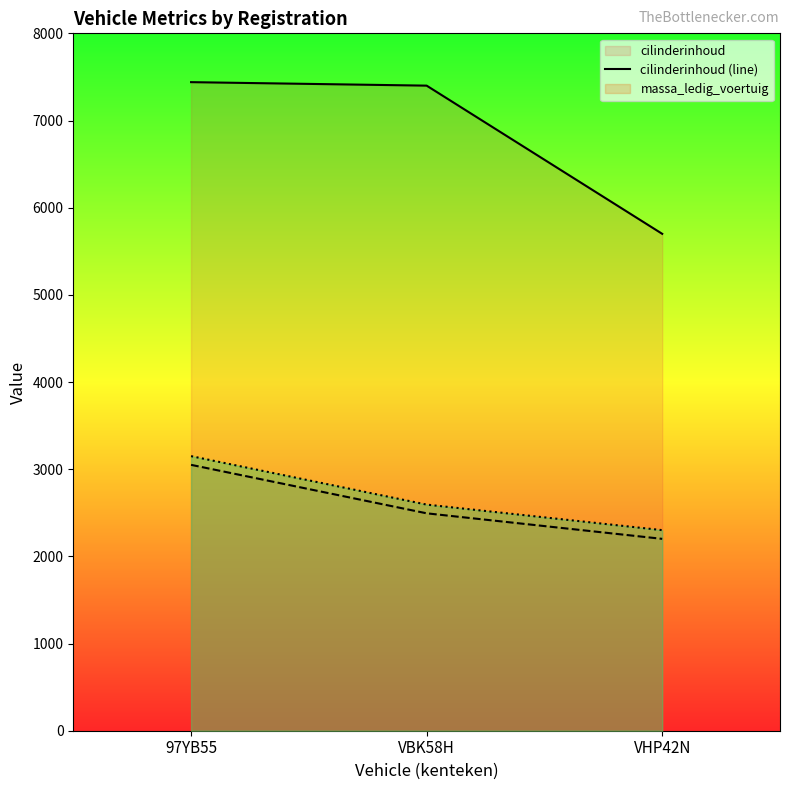

Reading left to right, what are all the values shown in this chart?

cilinderinhoud (line): 97YB55=7440	VBK58H=7400	VHP42N=5700
massa_ledig_voertuig (line): 97YB55=3050	VBK58H=2494	VHP42N=2201
massa_rijklaar (line): 97YB55=3150	VBK58H=2594	VHP42N=2301